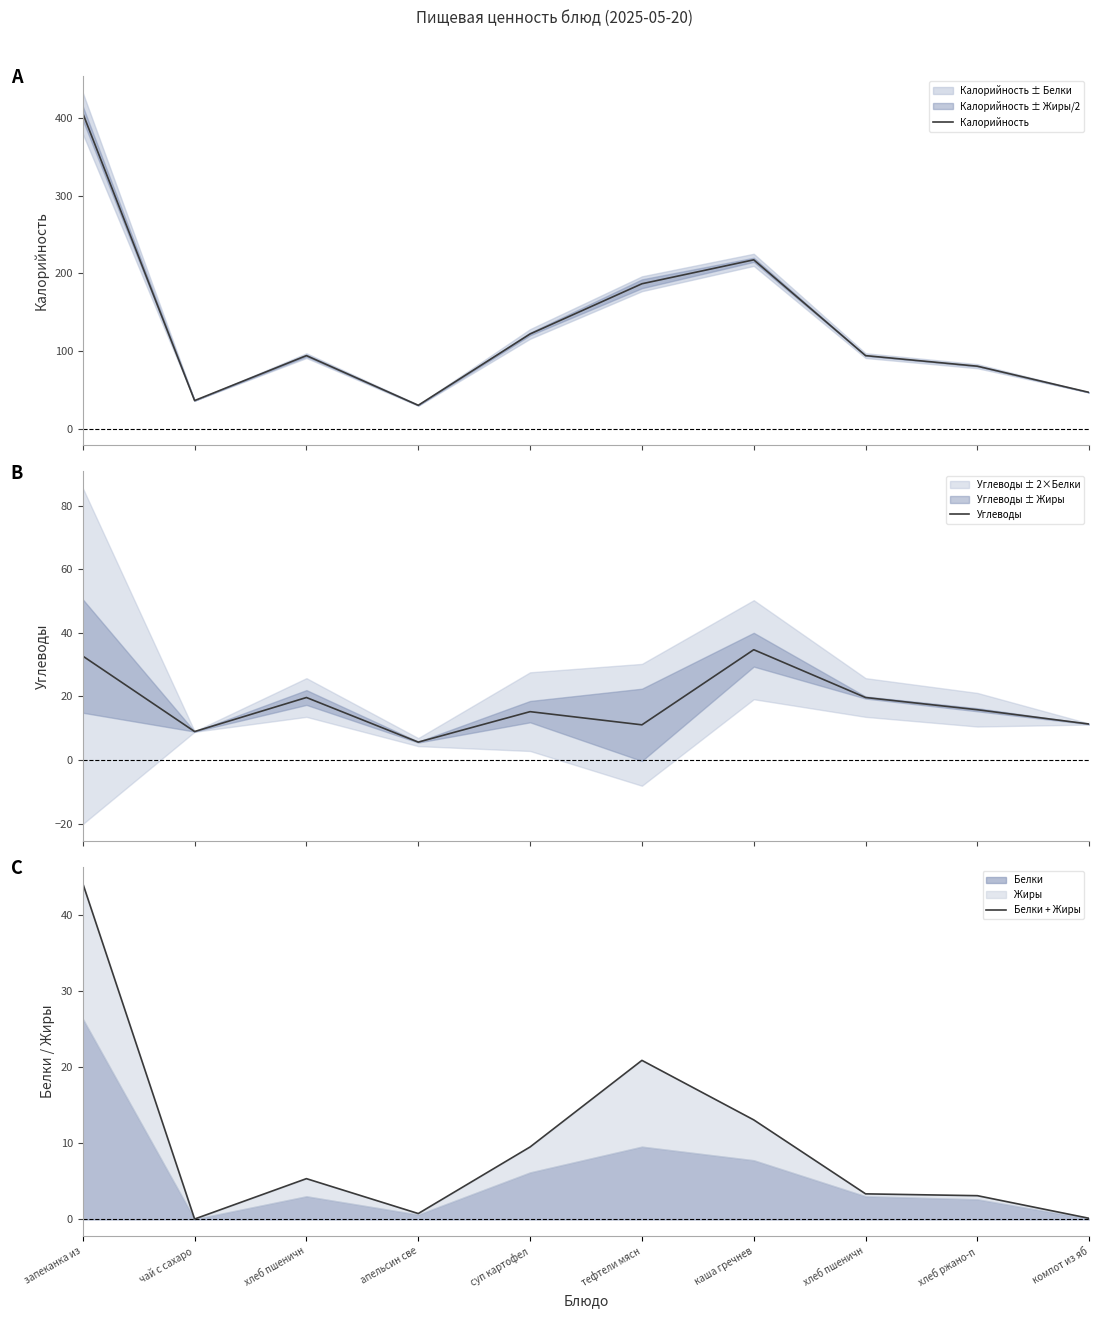

Count the number of categories in the chart.

10